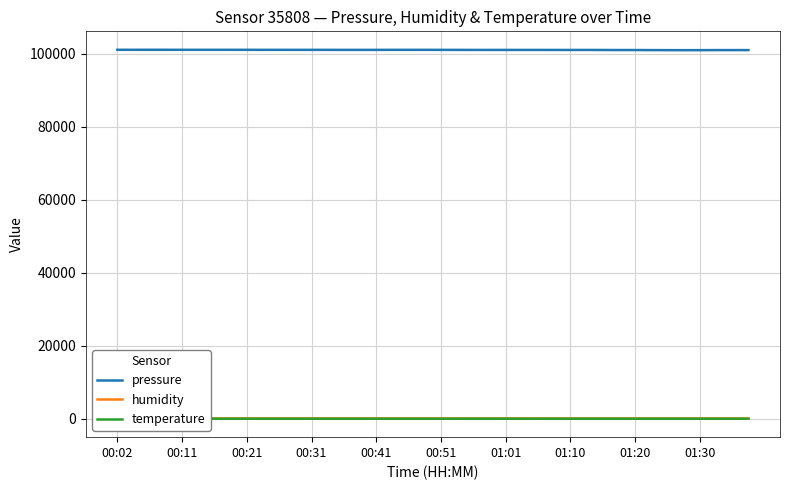

True or false: humidity and pressure cross at least once.

False